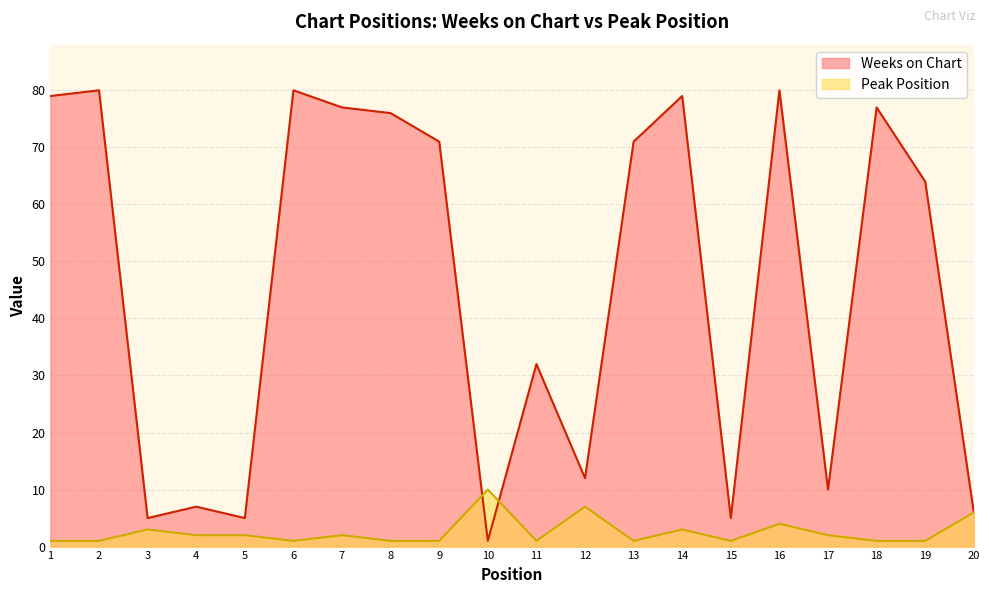

Which series has the largest range (max minus min)?

Weeks on Chart